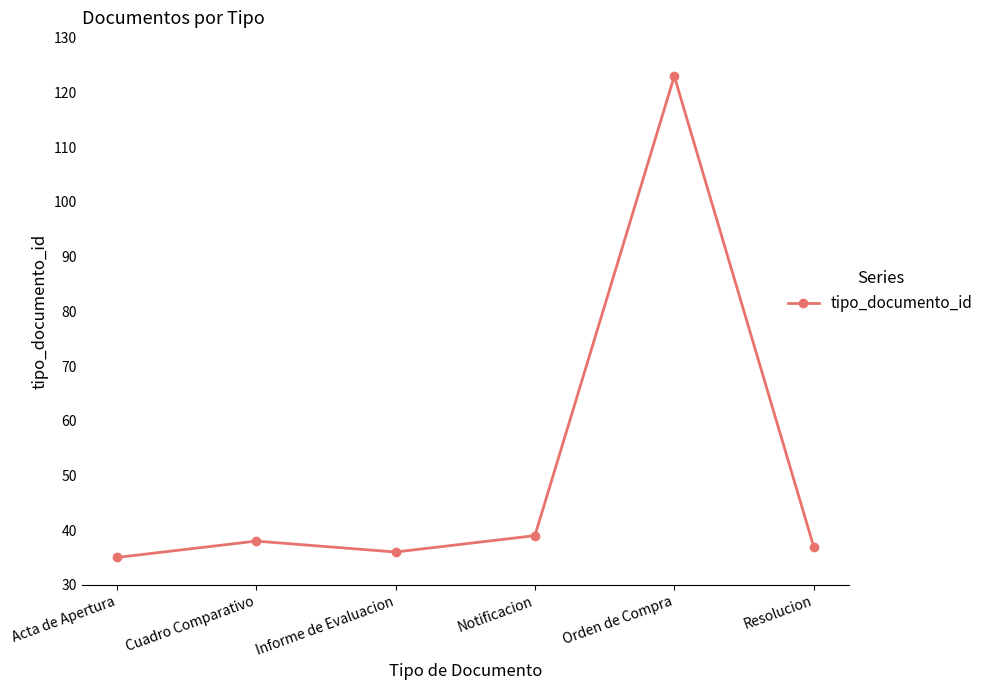

Approximately how many times larger is the value at Orden de Compra compared to Notificacion?

3.2